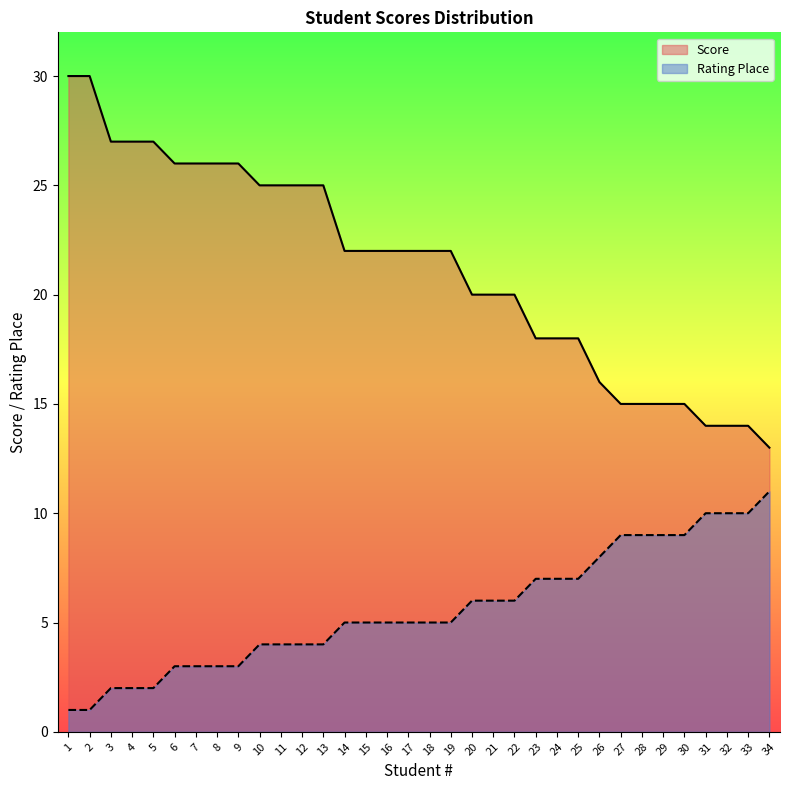

At which label is Rating Place closest to 6?

20